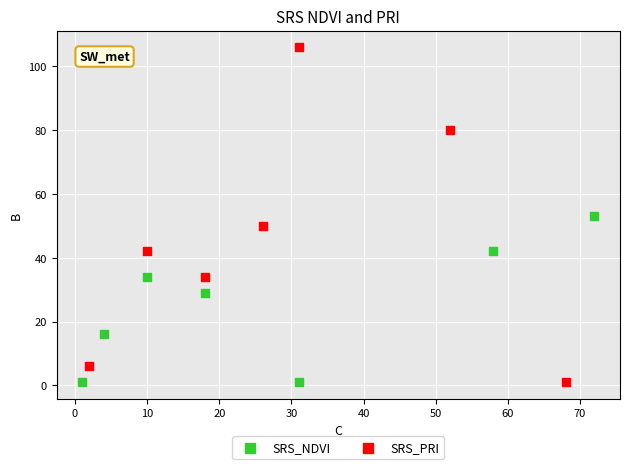

Which series has the widest spread of Y values?

SRS_PRI